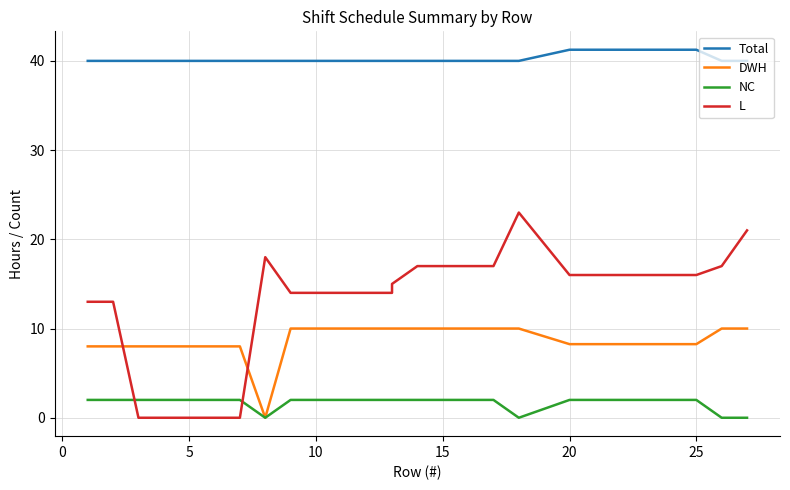

What is the average value of the DWH series?

8.7